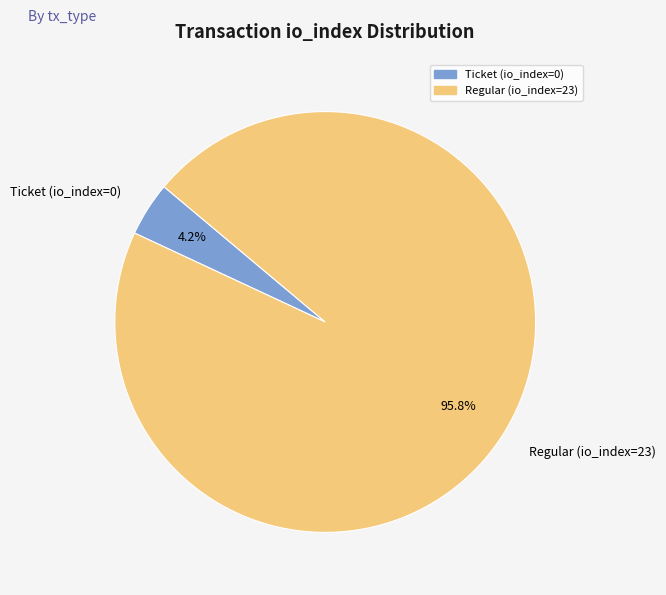

Is there any slice that represents more than half of the pie?

Yes